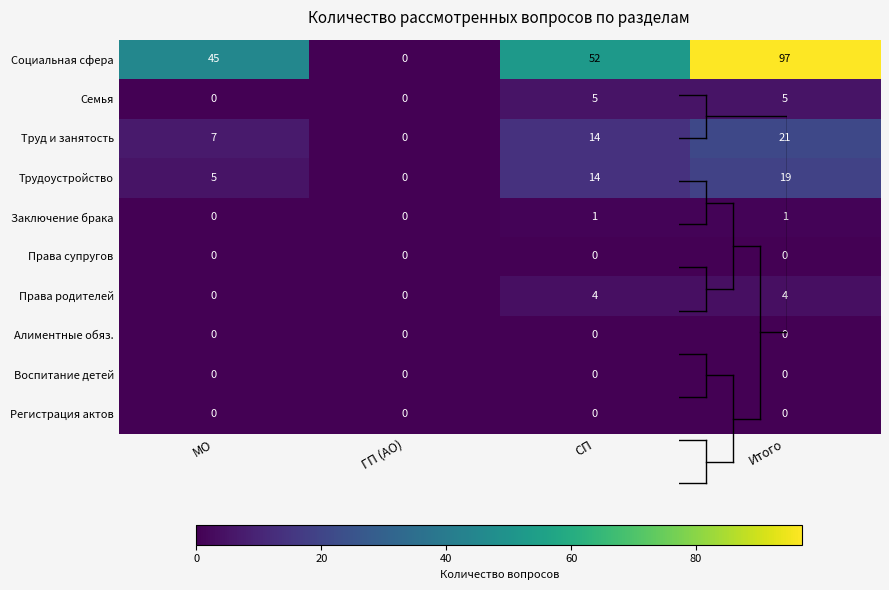

Which series has the widest spread of values?

Социальная сфера